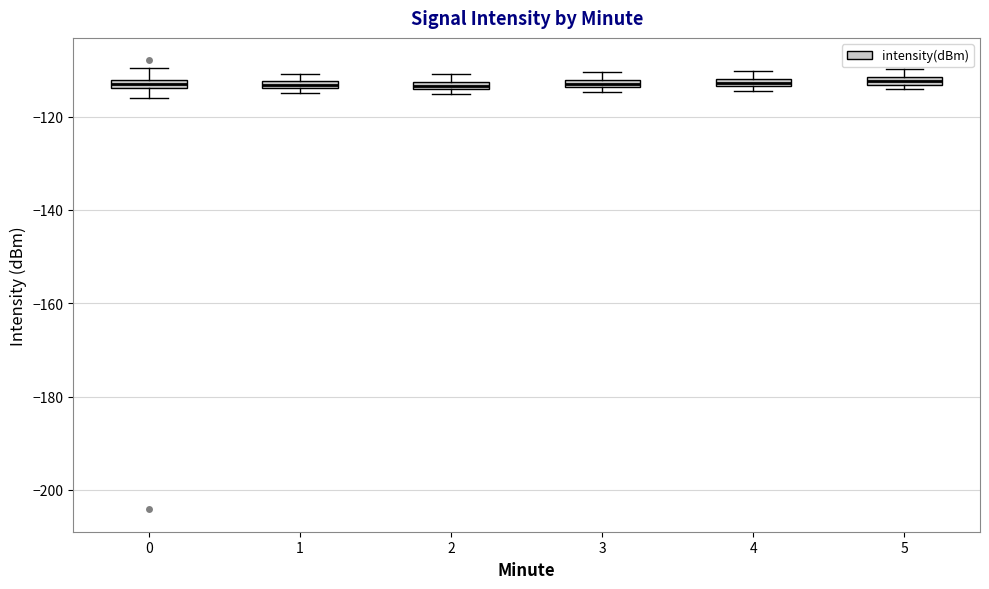

Where is the lower edge of the box at x = 1 on the y-axis? The values are not printed on the chart, so give them approximately, as read against the axis.

-114